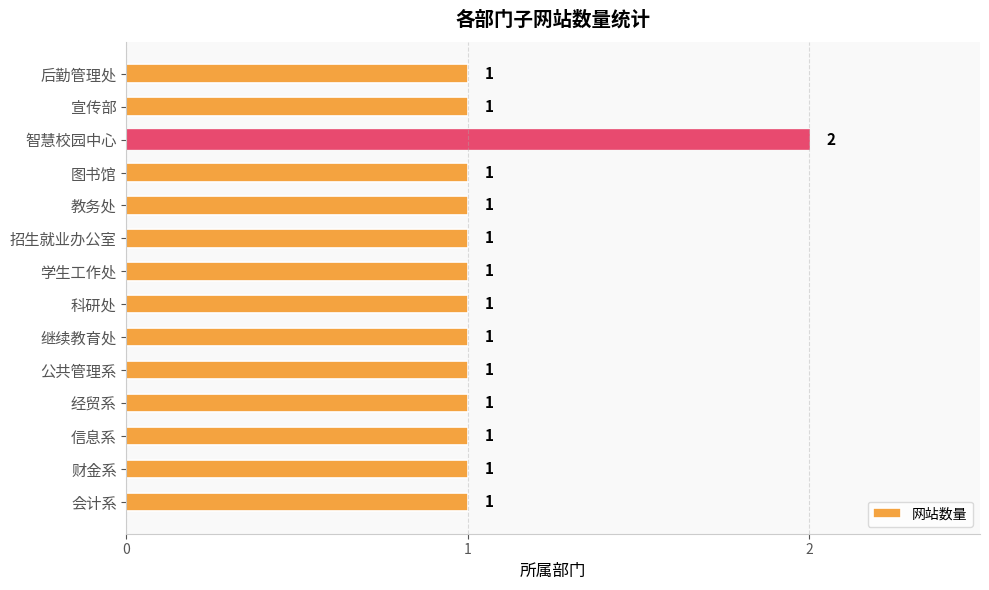

Reading top to bottom, extract all data points from this chart.

1	1	2	1	1	1	1	1	1	1	1	1	1	1